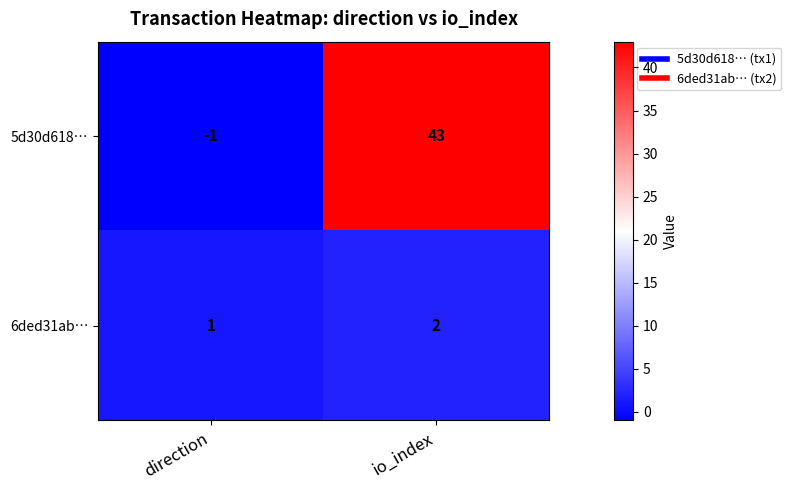

Reading right to left, what are all the values shown in this chart?

5d30d618…: 43	-1
6ded31ab…: 2	1